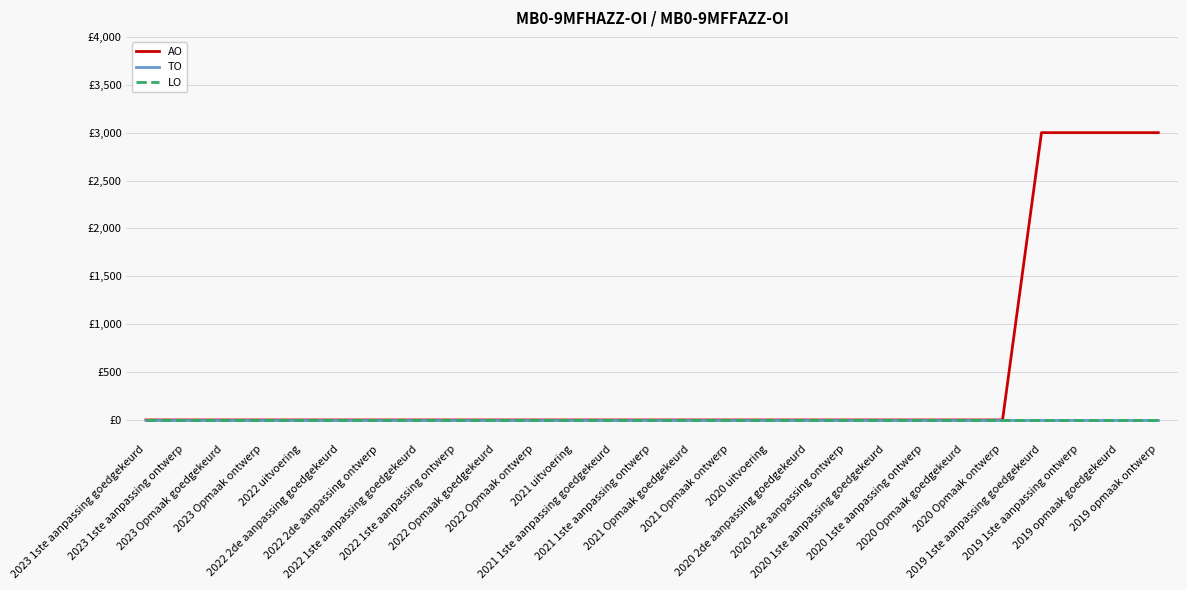

What position from the right is 2022 1ste aanpassing ontwerp?

19